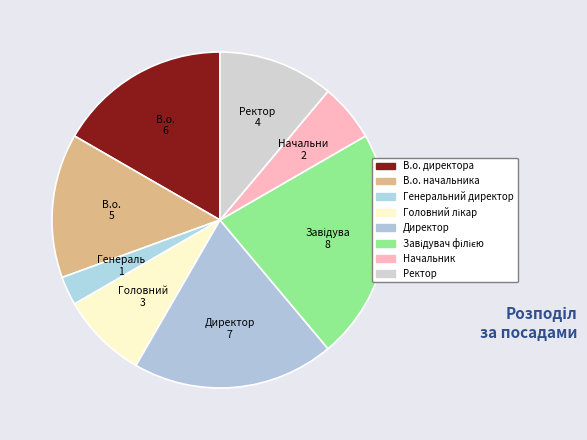

Combined, do Директор and В.о. директора account for over 50%?

No